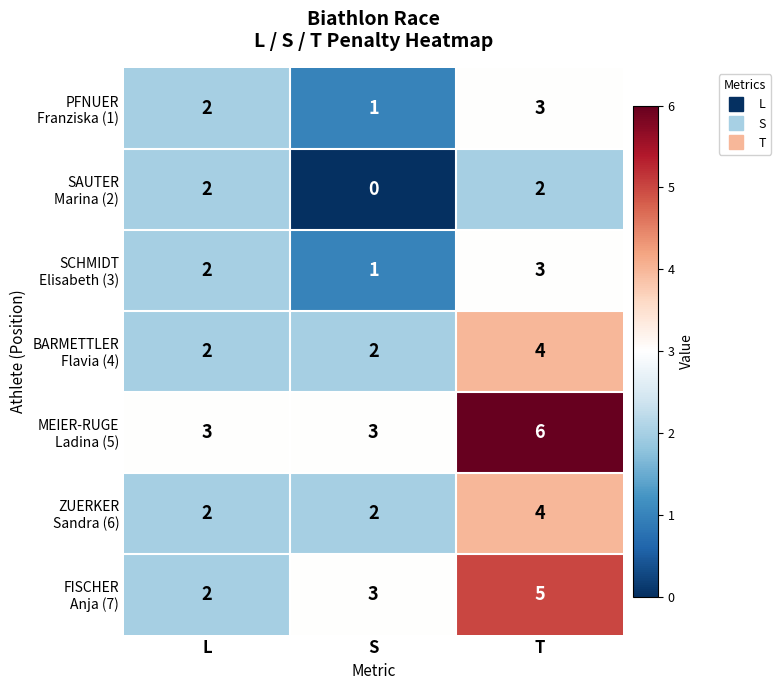

At how many categories does at least one series exceed 0?

3